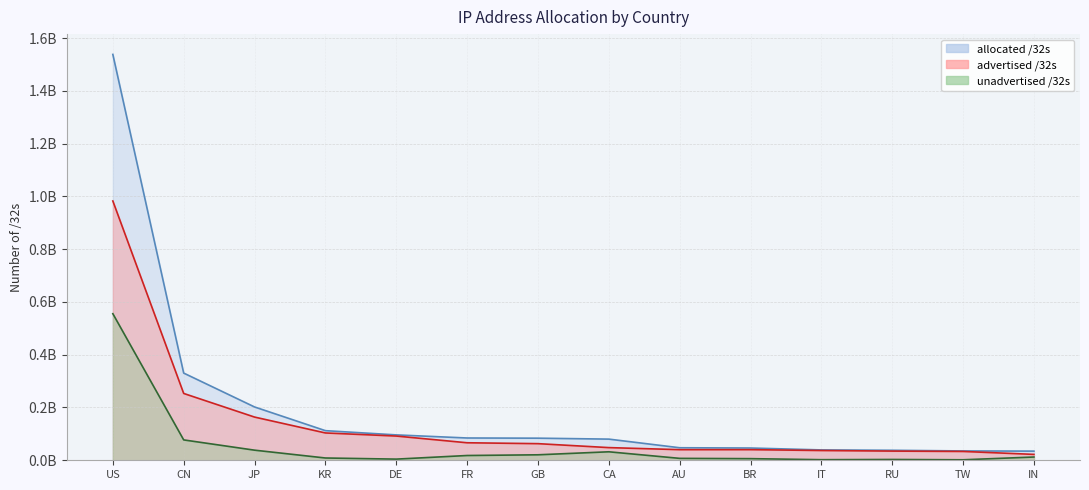

Reading left to right, transcribe all the data shown in this chart.

allocated_32s: 1.5	0.3	0.2	0.1	0.1	0.1	0.1	0.1	0.0	0.0	0.0	0.0	0.0	0.0
advertised_32s: 1.0	0.3	0.2	0.1	0.1	0.1	0.1	0.0	0.0	0.0	0.0	0.0	0.0	0.0
unadvertised_32s: 0.6	0.1	0.0	0.0	0.0	0.0	0.0	0.0	0.0	0.0	0.0	0.0	0.0	0.0